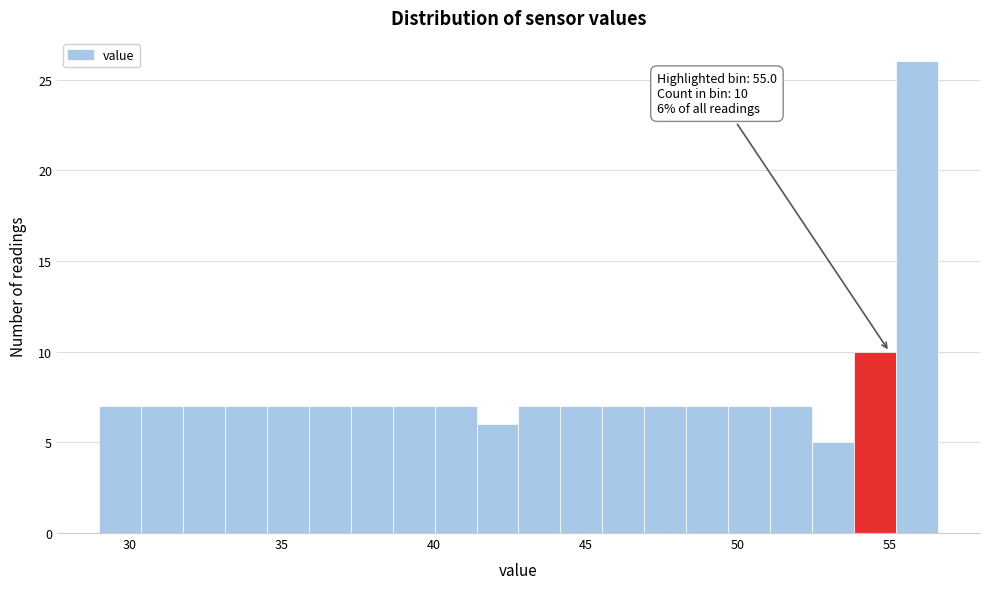

Around what value on the x-axis is the tallest bar? Give the approximate position of its centre, as read against the axis.

56.0